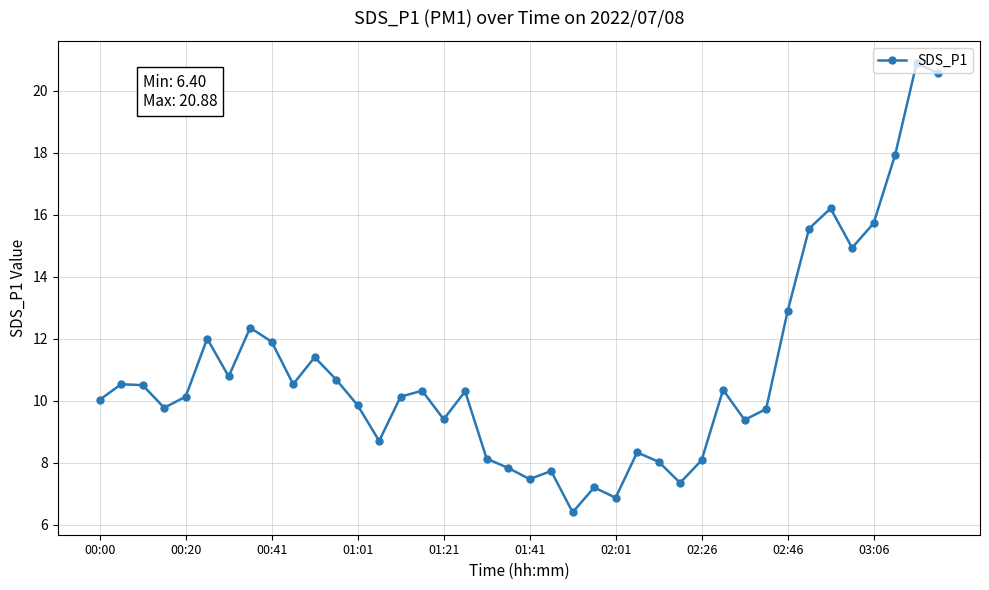

What is the value of the 35th point from the left?

16.2